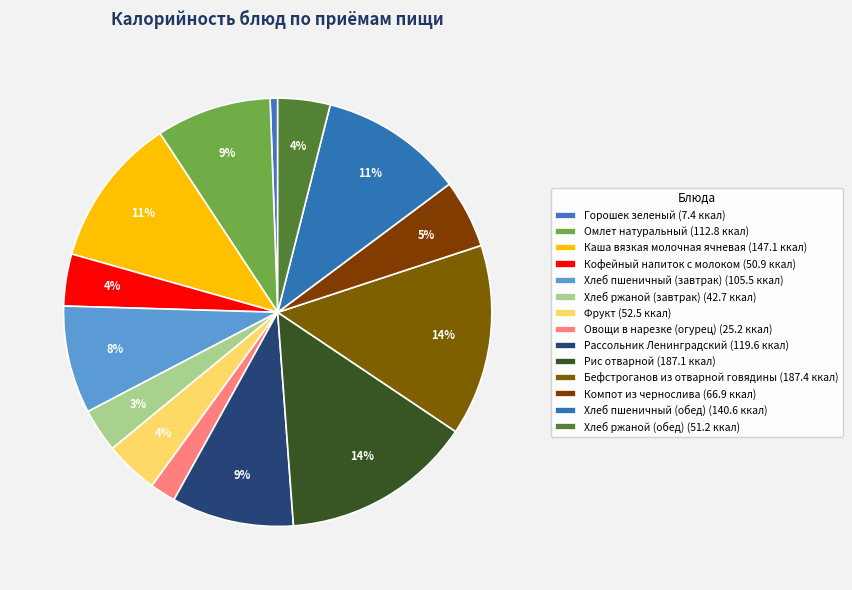

Is Каша вязкая молочная ячневая the majority of the pie?

No